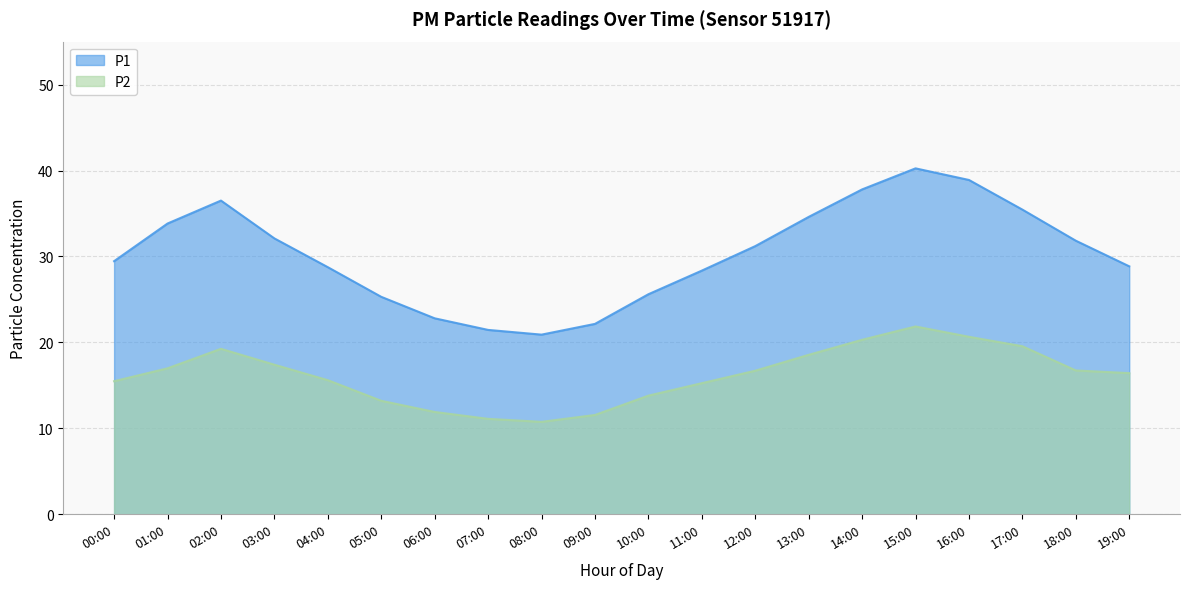

What is the sum of the P2 values at 19:00 and 04:00?

32.0